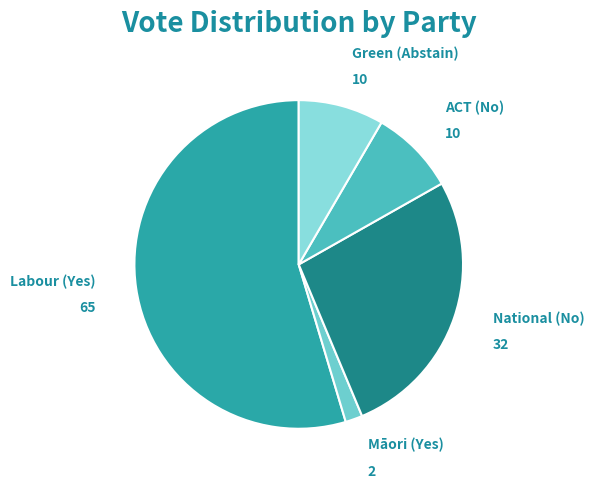

How many segments does this pie chart have?

5